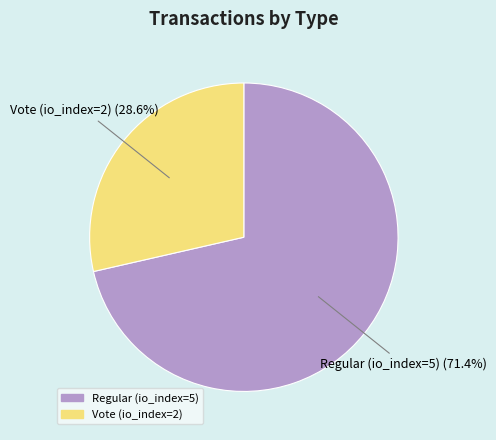

To the nearest percent, what is the combined percentage of Regular (io_index=5) and Vote (io_index=2)?

100%